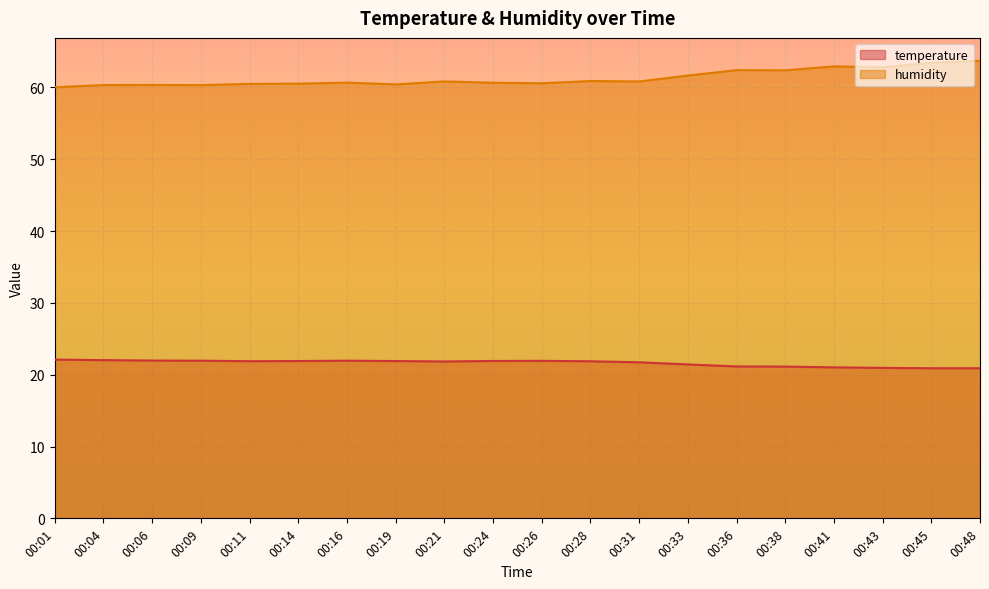

What is the value of the humidity point at the 13th from the left?

60.8